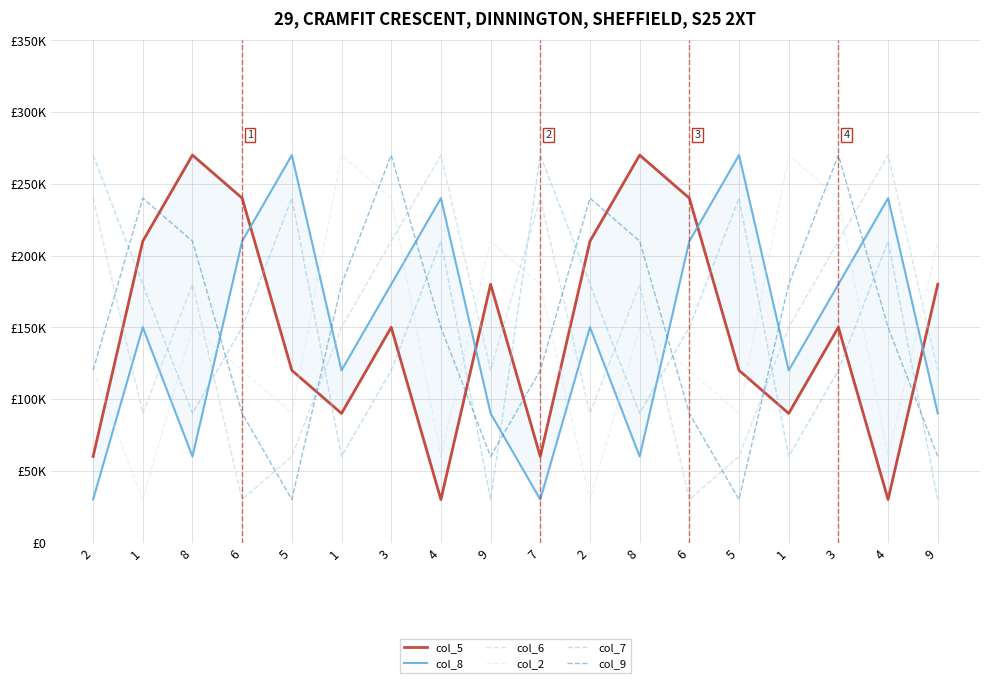

How many col_5 values are between 90000 and 210000?

10